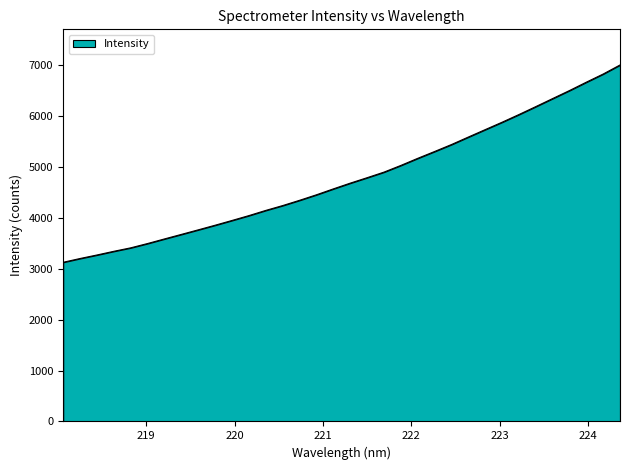

What is the minimum value shown in the chart?

3129.1